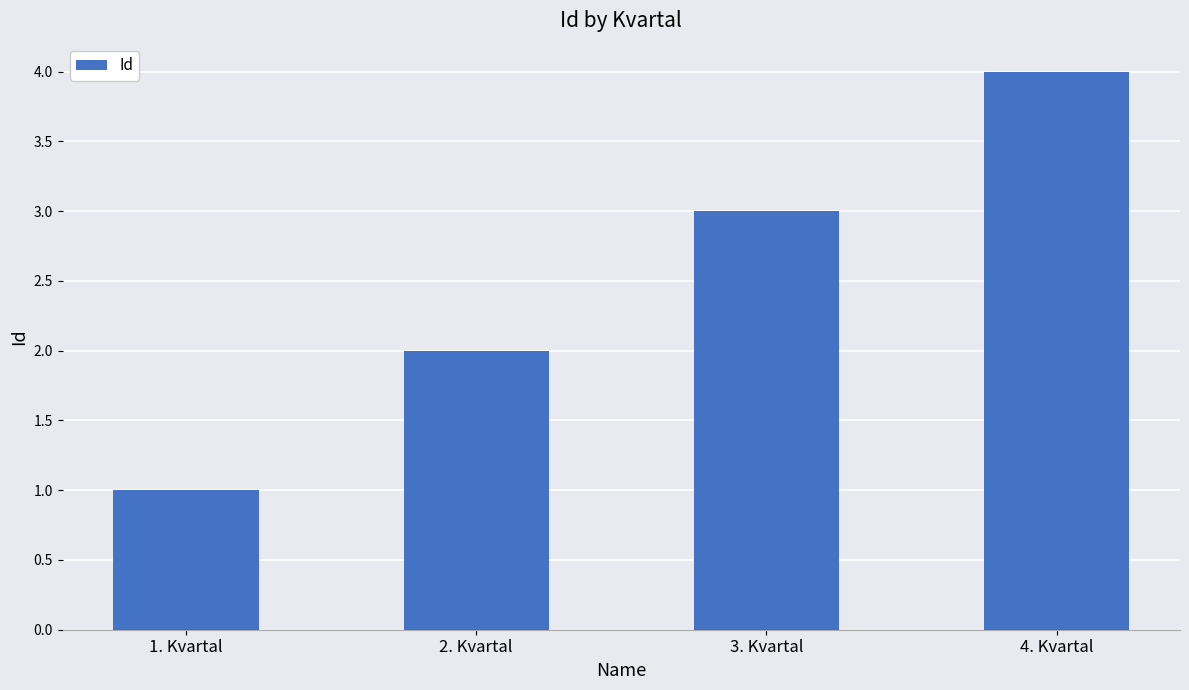

What is the smallest value displayed?

1